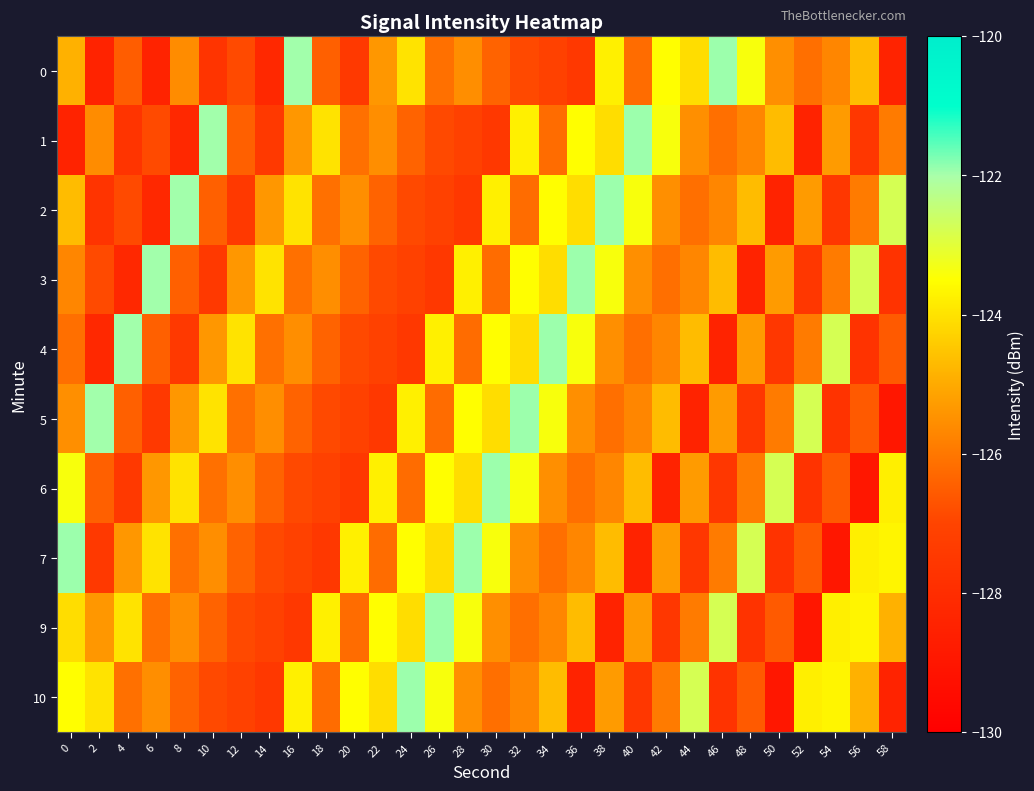

Which series changed the most between 16 and 44?

2